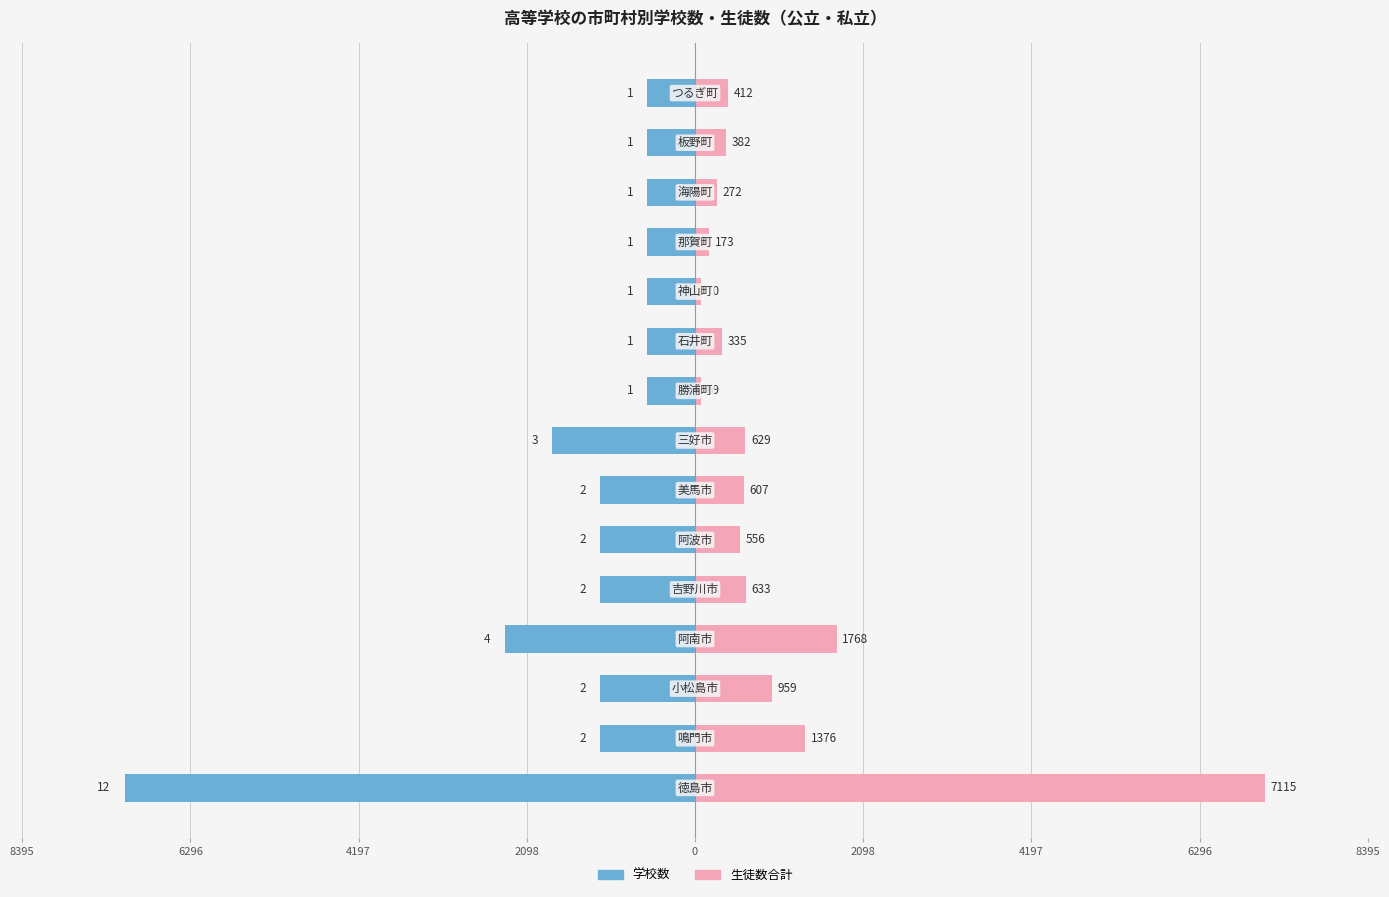

What are all the series names shown in the legend?

学校数, 生徒数合計